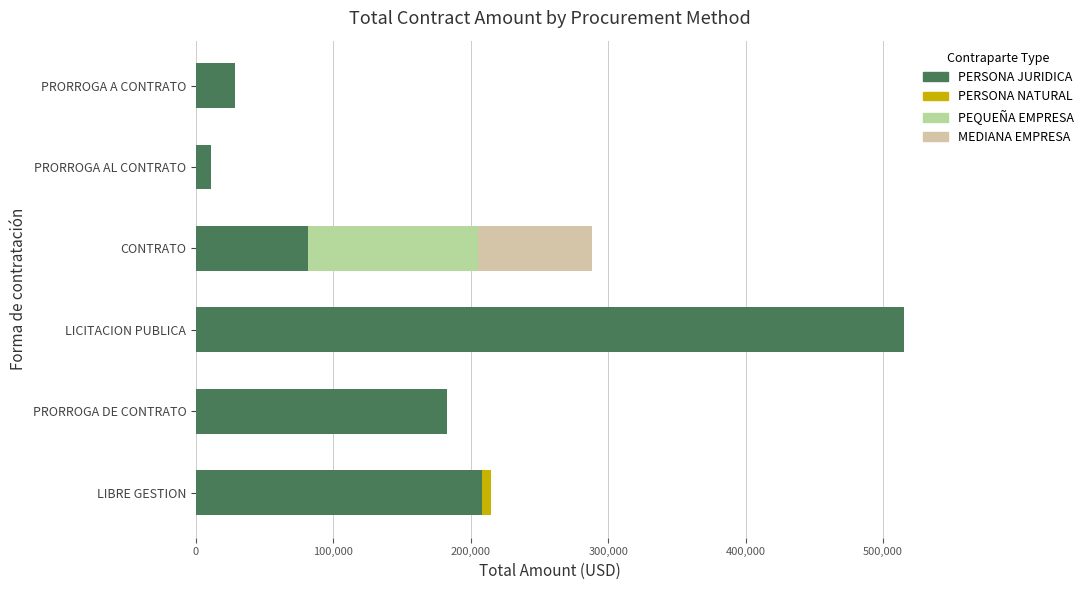

Which series has the largest range (max minus min)?

PERSONA JURIDICA